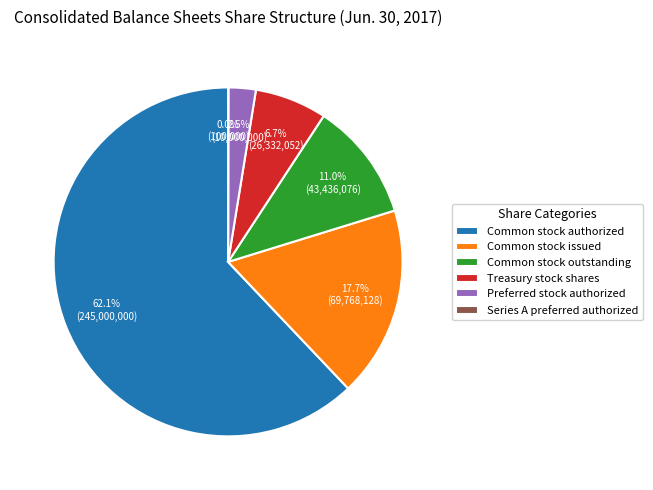

The Common stock authorized slice represents 70% of the pie. True or false?

False